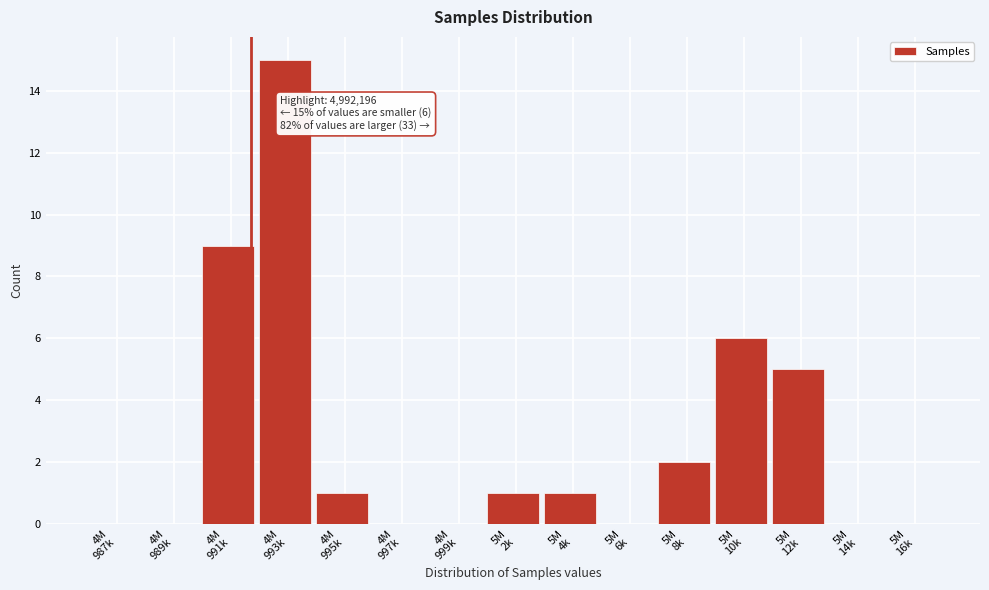

What is the maximum value shown in the chart?

15